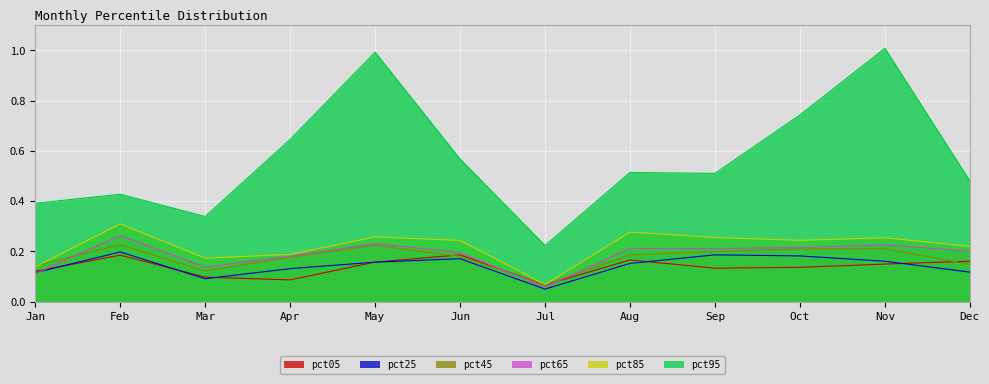

Rank the series by their maximum value, from lowest to highest.

pct05, pct25, pct45, pct65, pct85, pct95